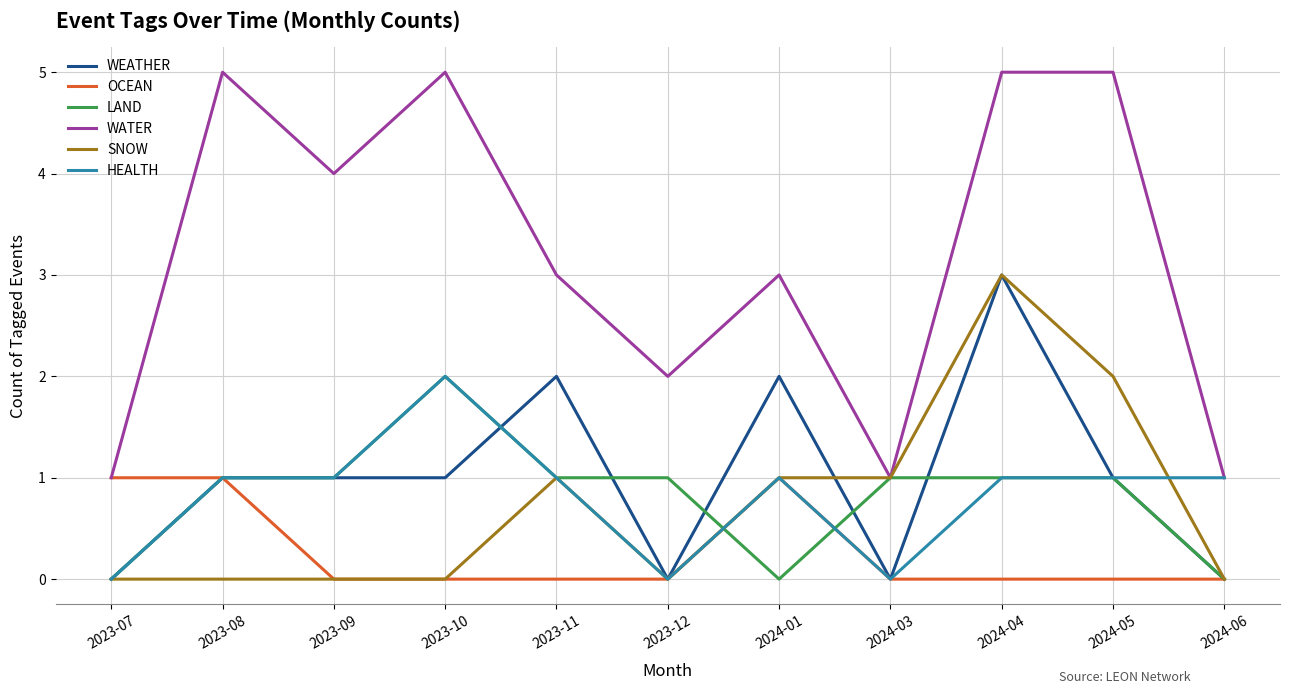

What are all the series names shown in the legend?

WEATHER, OCEAN, LAND, WATER, SNOW, HEALTH